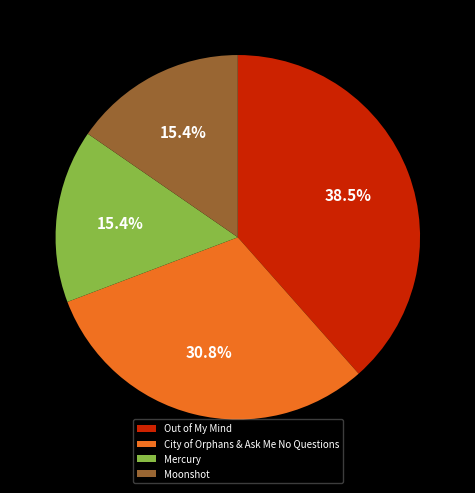

Approximately how many times larger is the value at Mercury compared to Out of My Mind?

0.4